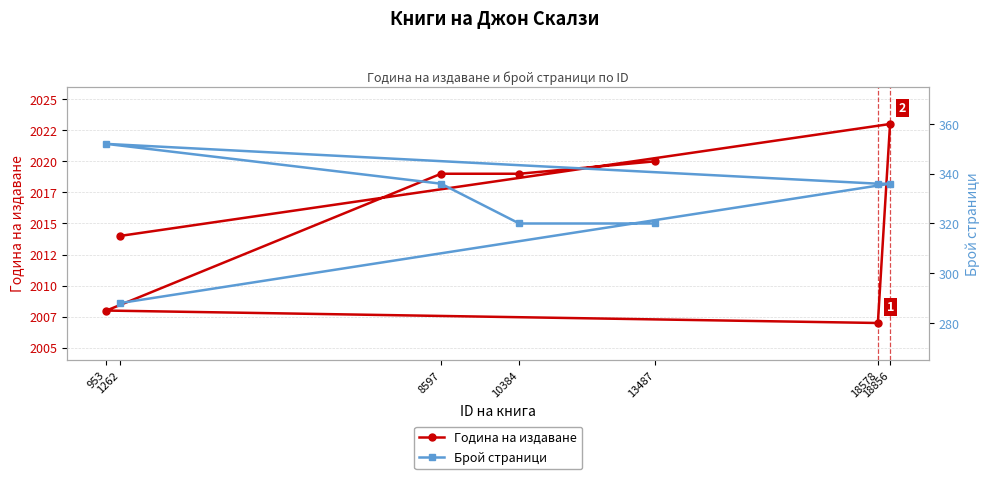

List the series in order of their overall mean, highest first.

Година на издаване, Брой страници